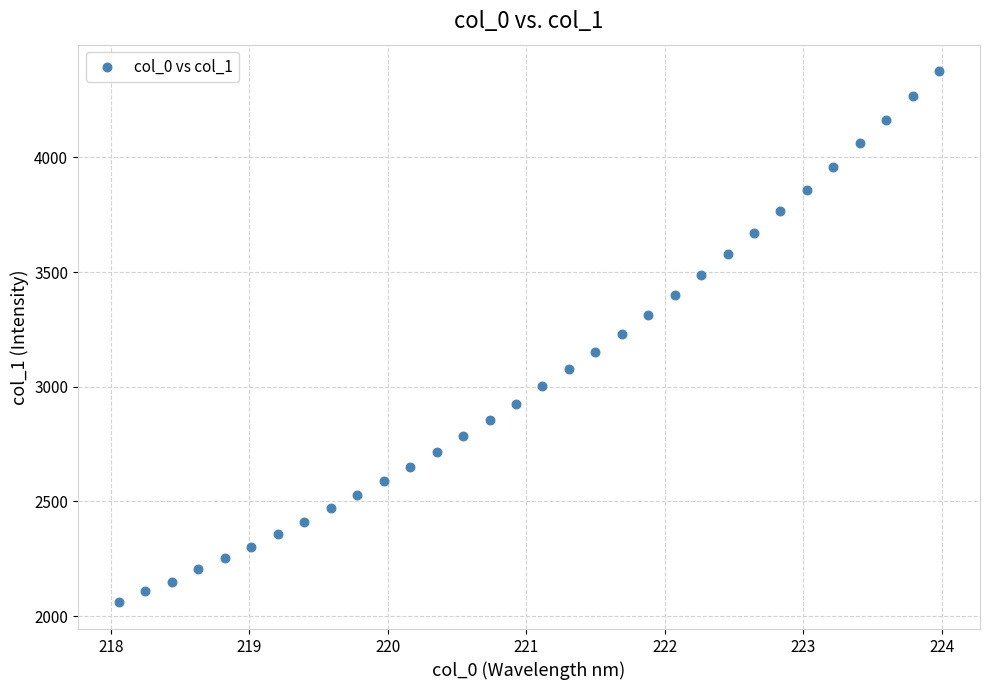

What is the range of X values (max minus min)?

5.9